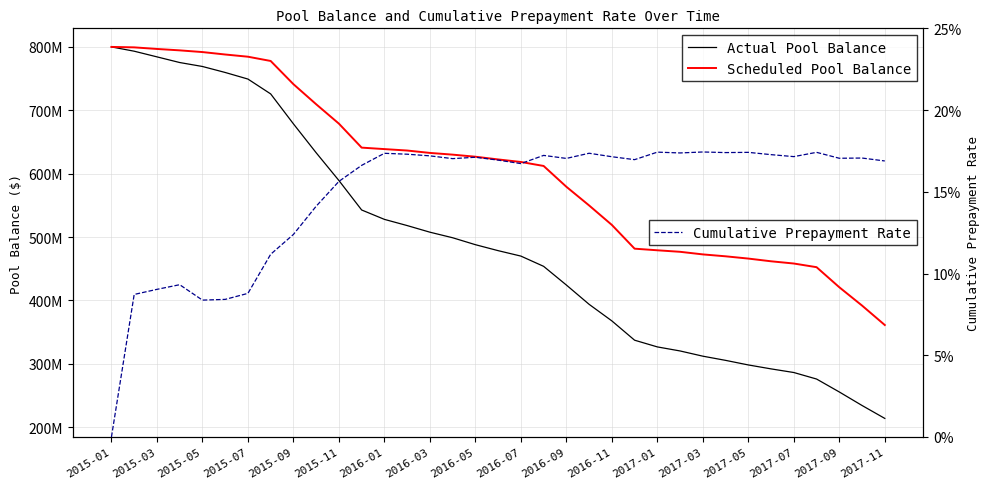

What is the sum of all Actual Pool Balance values?

17187567934.8